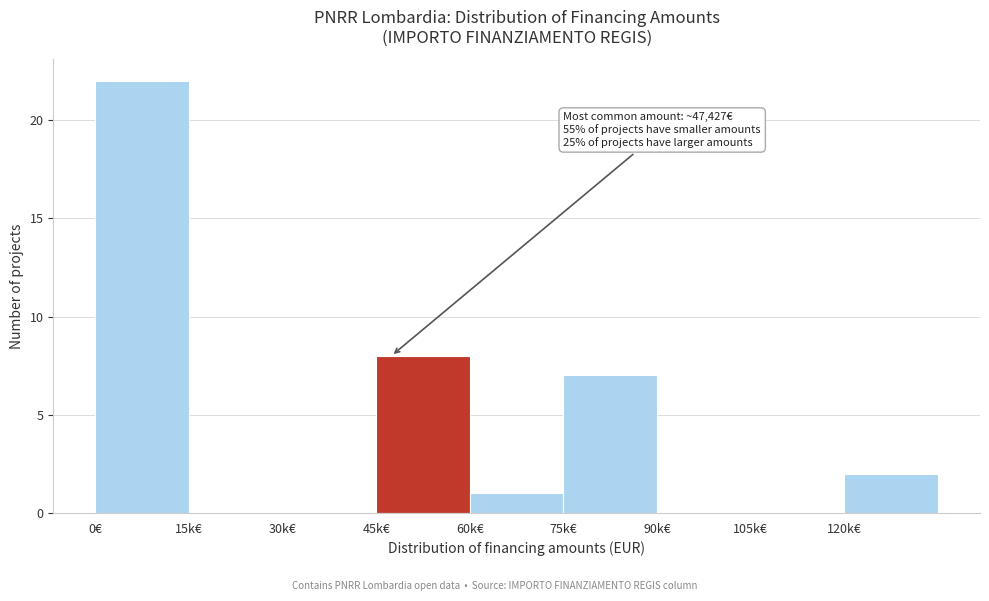

Reading left to right, extract all data points from this chart.

0€=22	15k€=0	30k€=0	45k€=8	60k€=1	75k€=7	90k€=0	105k€=0	120k€=2